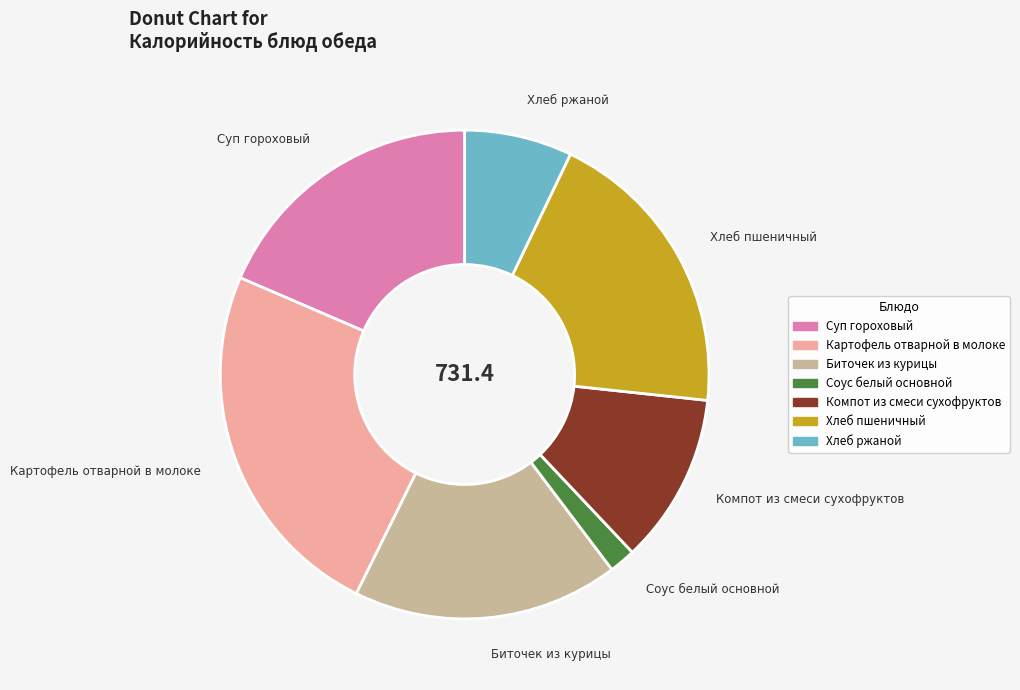

What is the ratio of the value at Соус белый основной to the value at Хлеб ржаной?

0.2